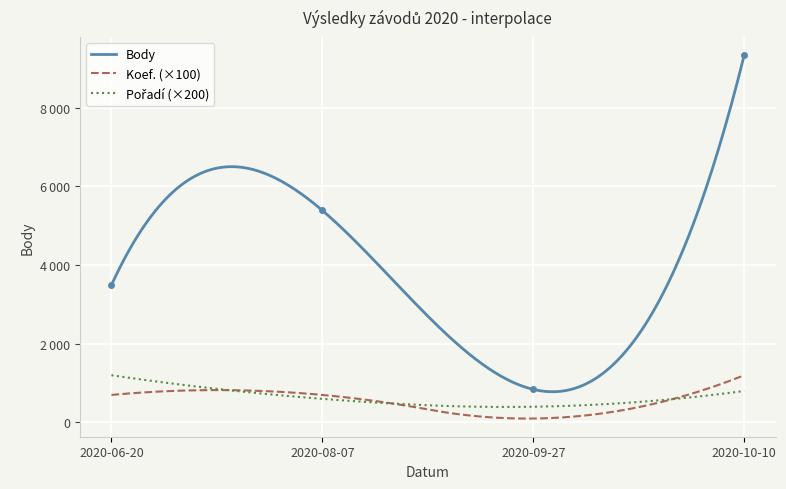

Reading right to left, transcribe all the data shown in this chart.

Body: 2020-10-10=9332	2020-09-27=841	2020-08-07=5390	2020-06-20=3493
Pořadí: 2020-10-10=4	2020-09-27=2	2020-08-07=3	2020-06-20=6
Koef.: 2020-10-10=12	2020-09-27=1	2020-08-07=7	2020-06-20=7